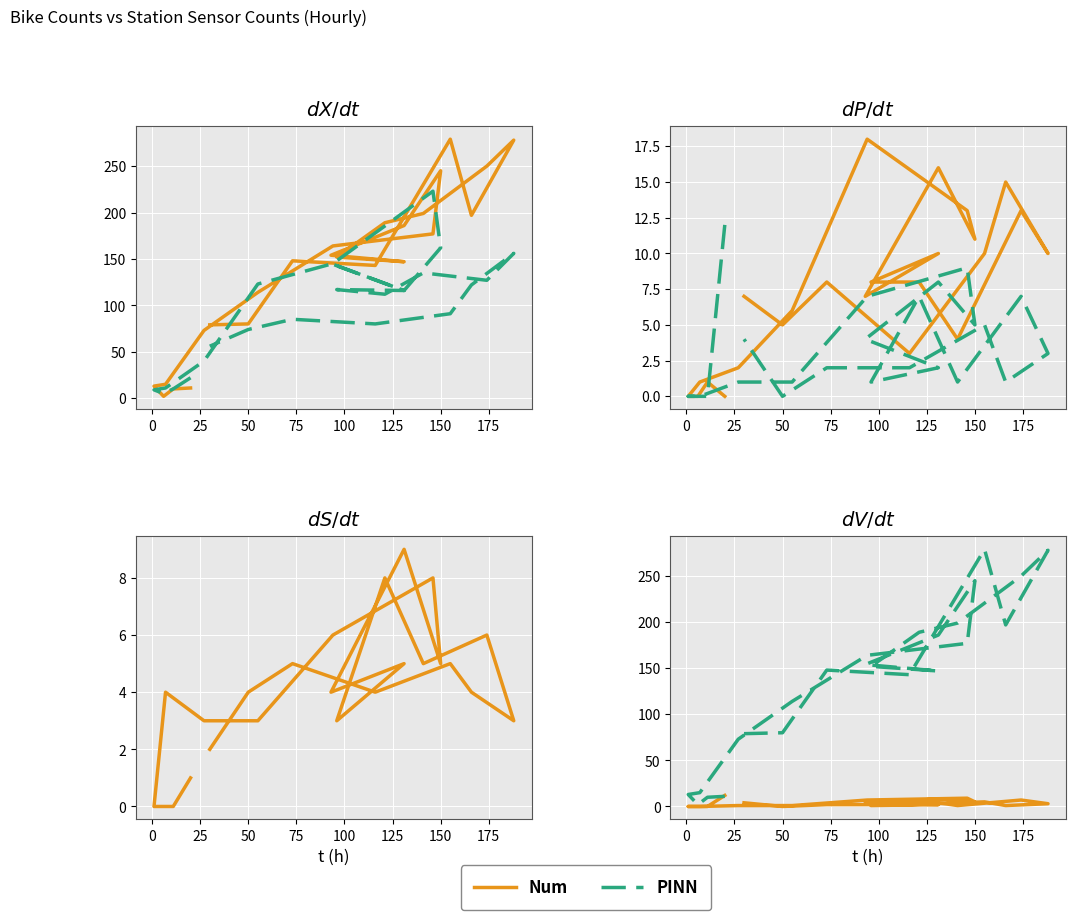

What is the difference between the maximum and second lowest values in the Num series?

12